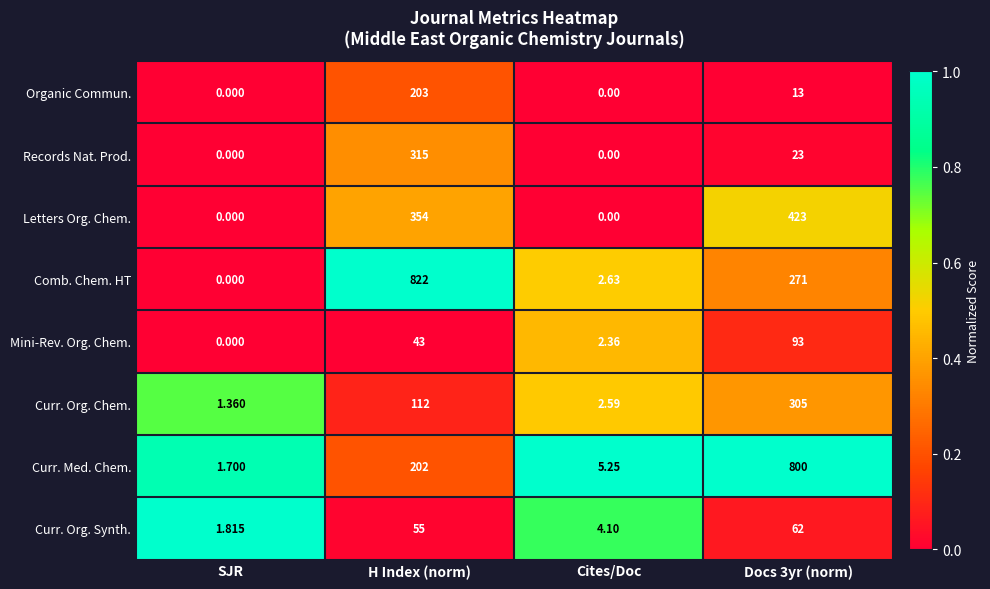

Count the number of data series in this chart.

8